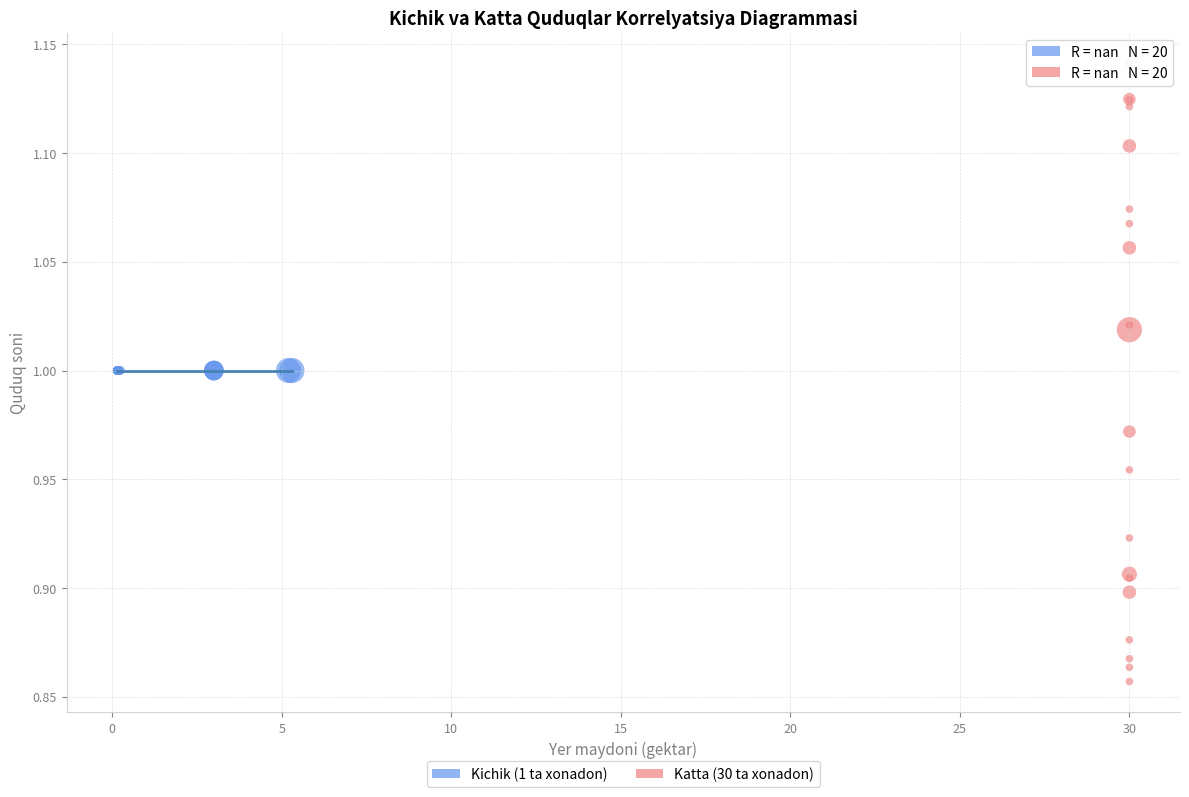

Which series contains the highest Y value?

Katta (30 ta xonadon)